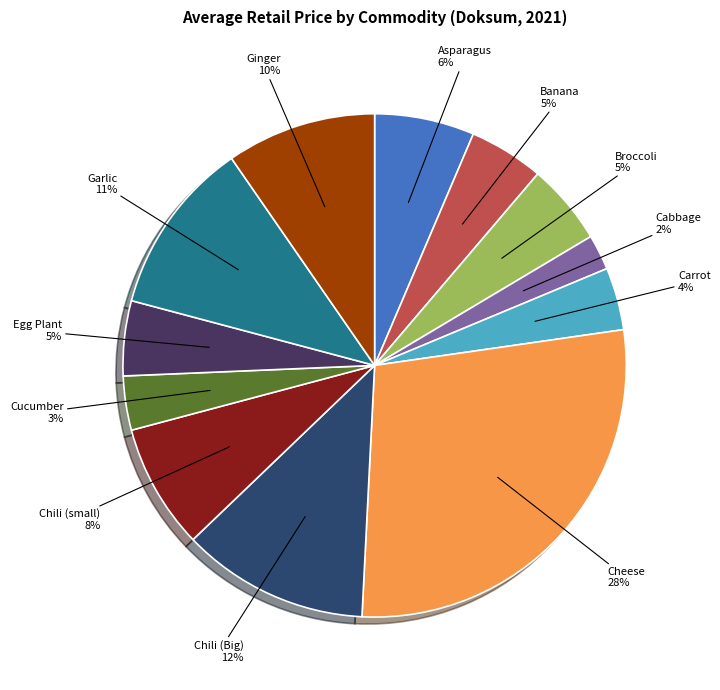

The Chili (small) slice represents 1% of the pie. True or false?

False